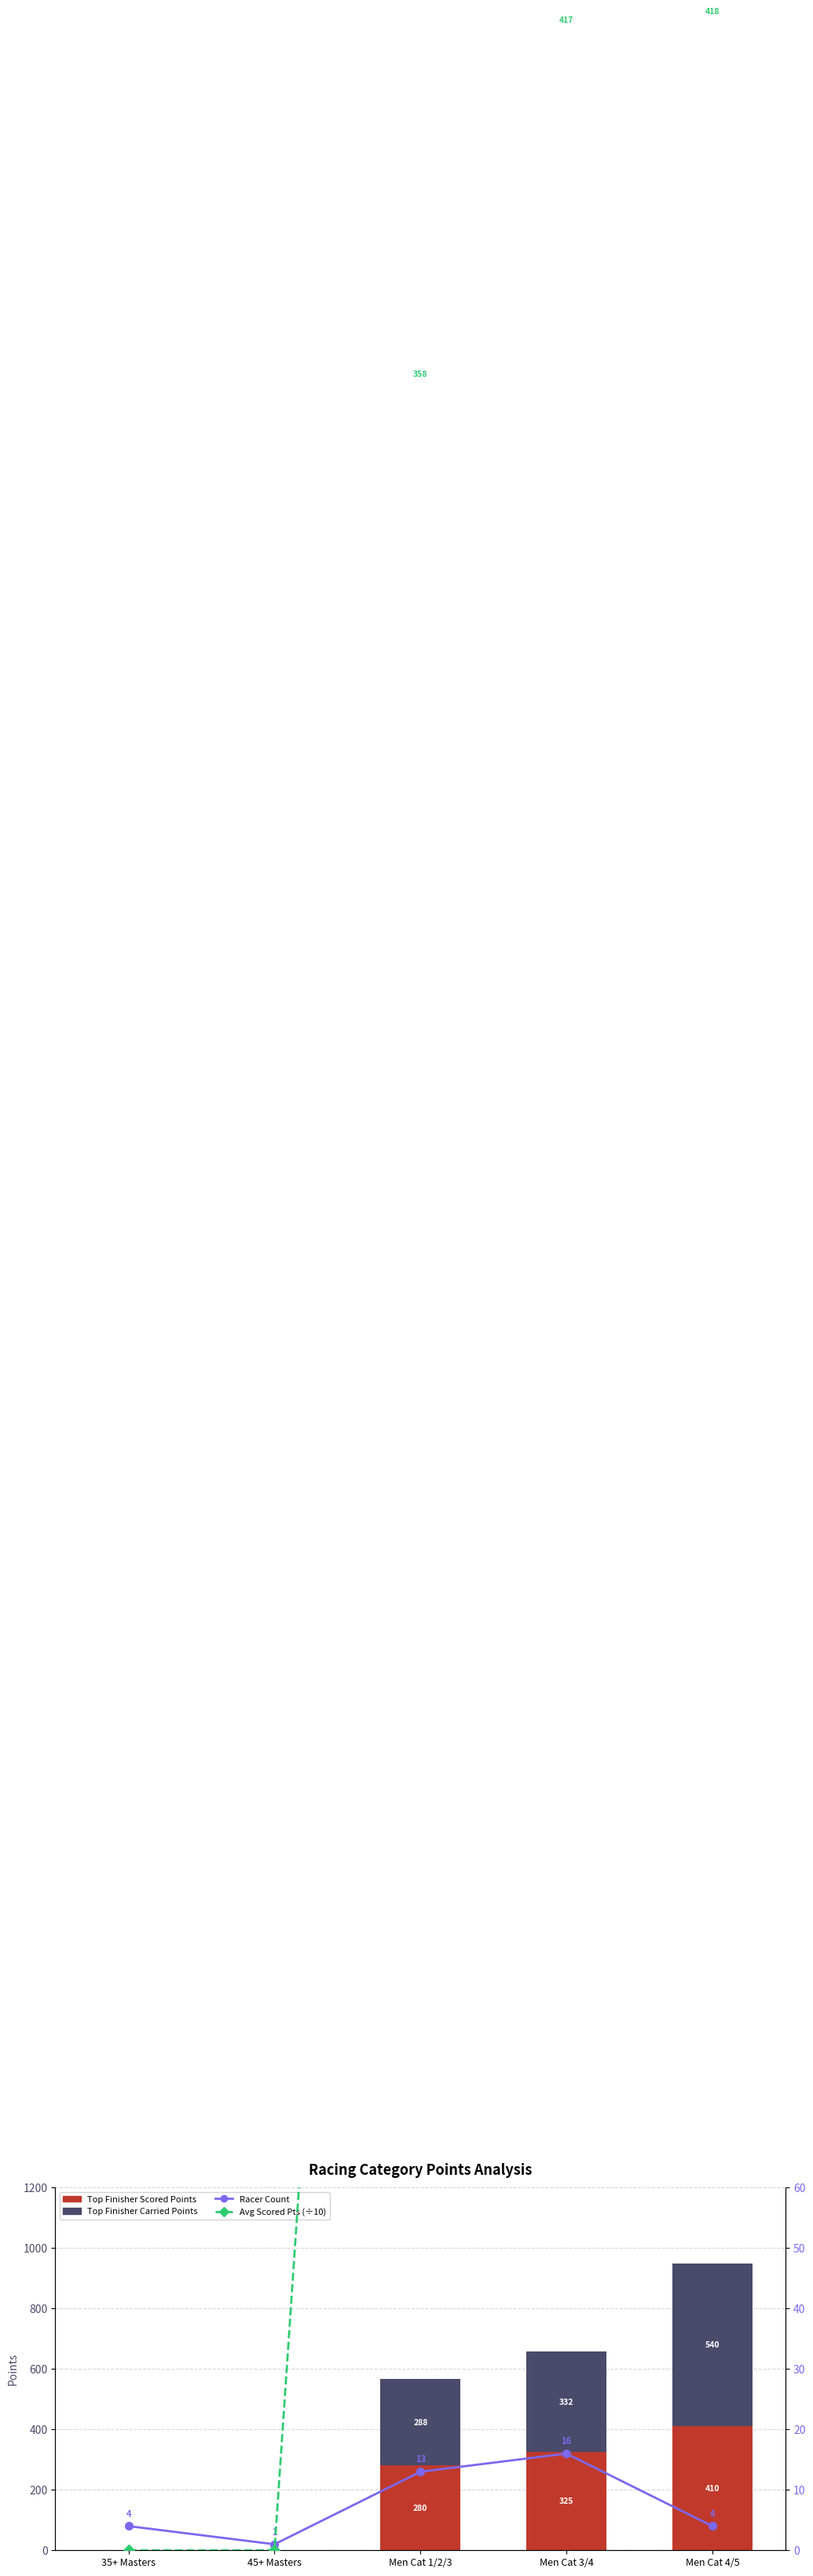

Does the chart contain stacked bars?

No